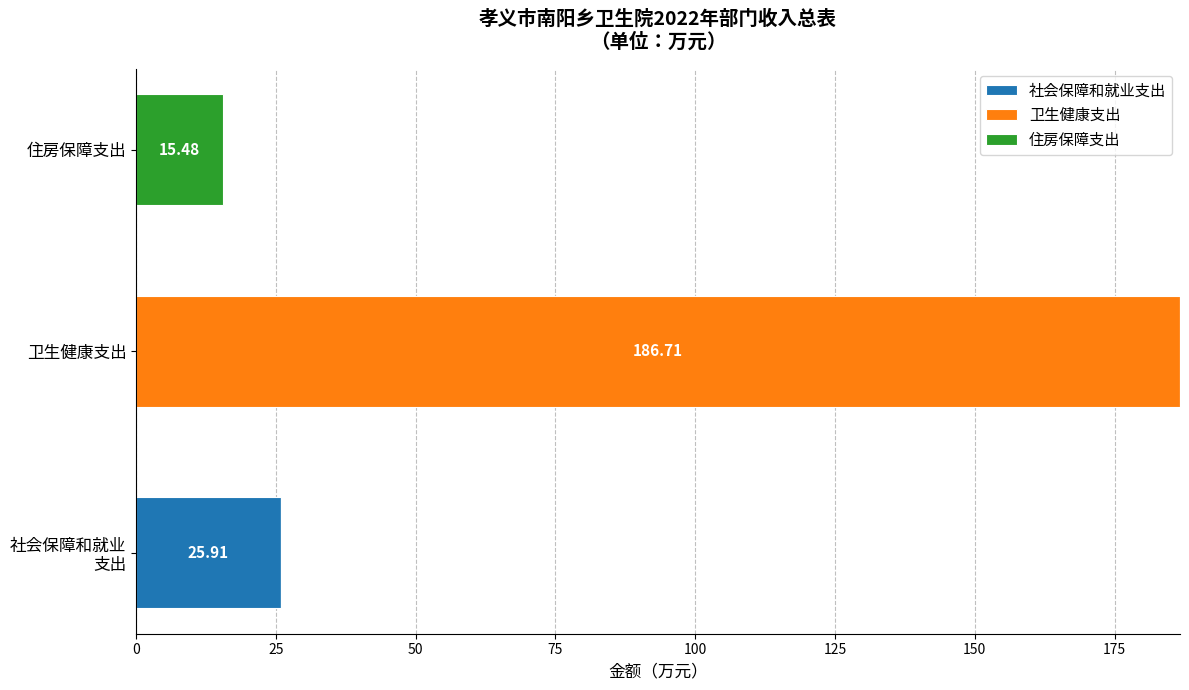

At which category is the sum across all series the highest?

卫生健康支出